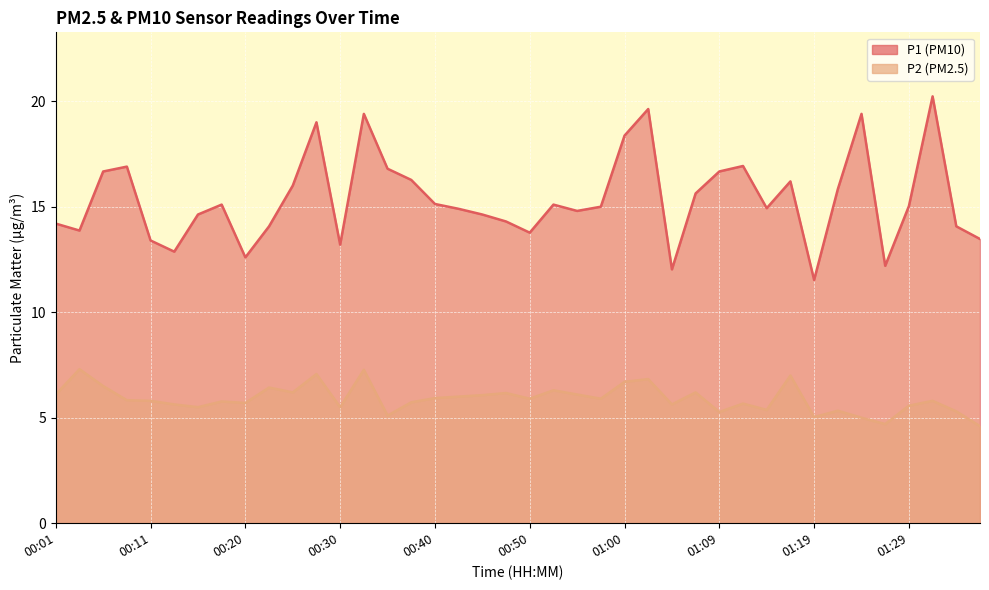

List the series in order of their overall mean, highest first.

P1, P2